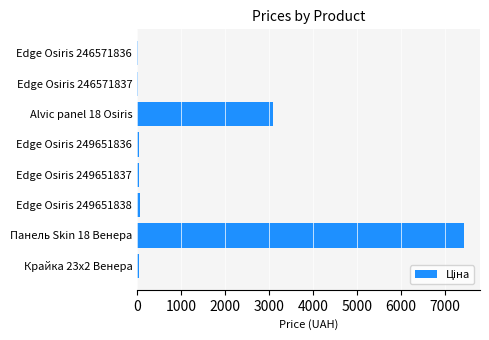

What is the greatest value displayed?

7436.2